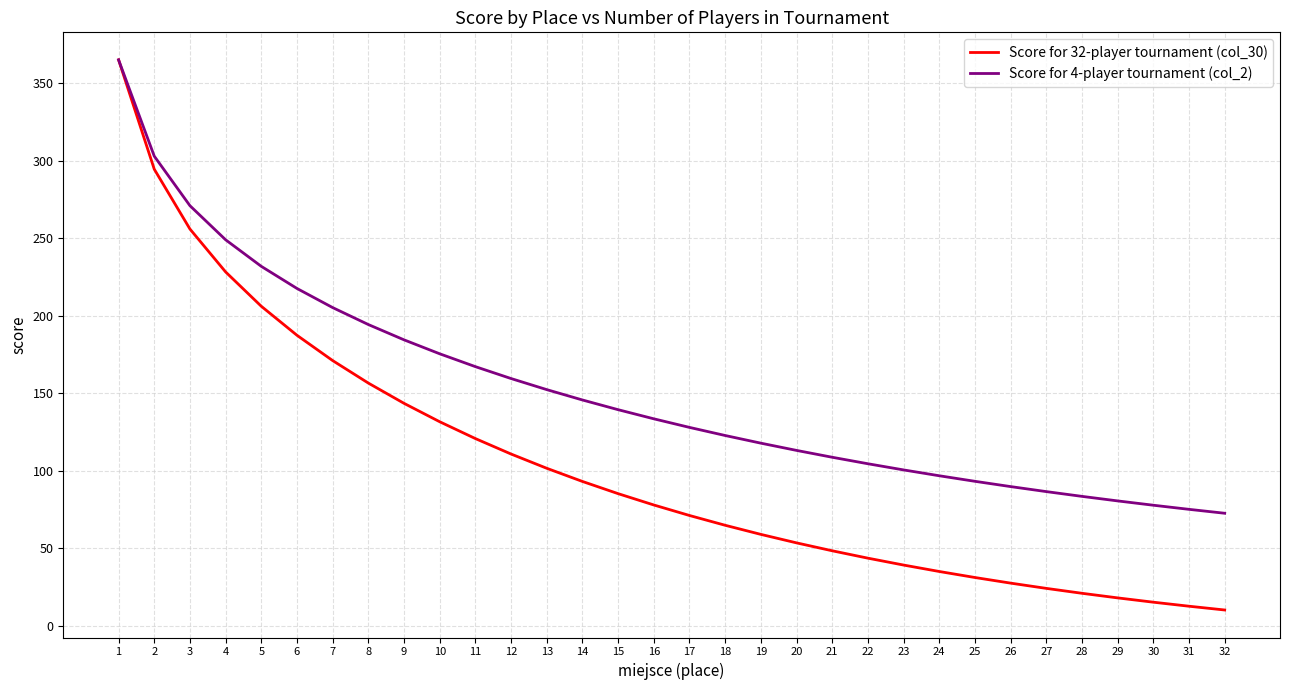

What is the lowest value of the Score for 32-player tournament (col_30) series?

10.1